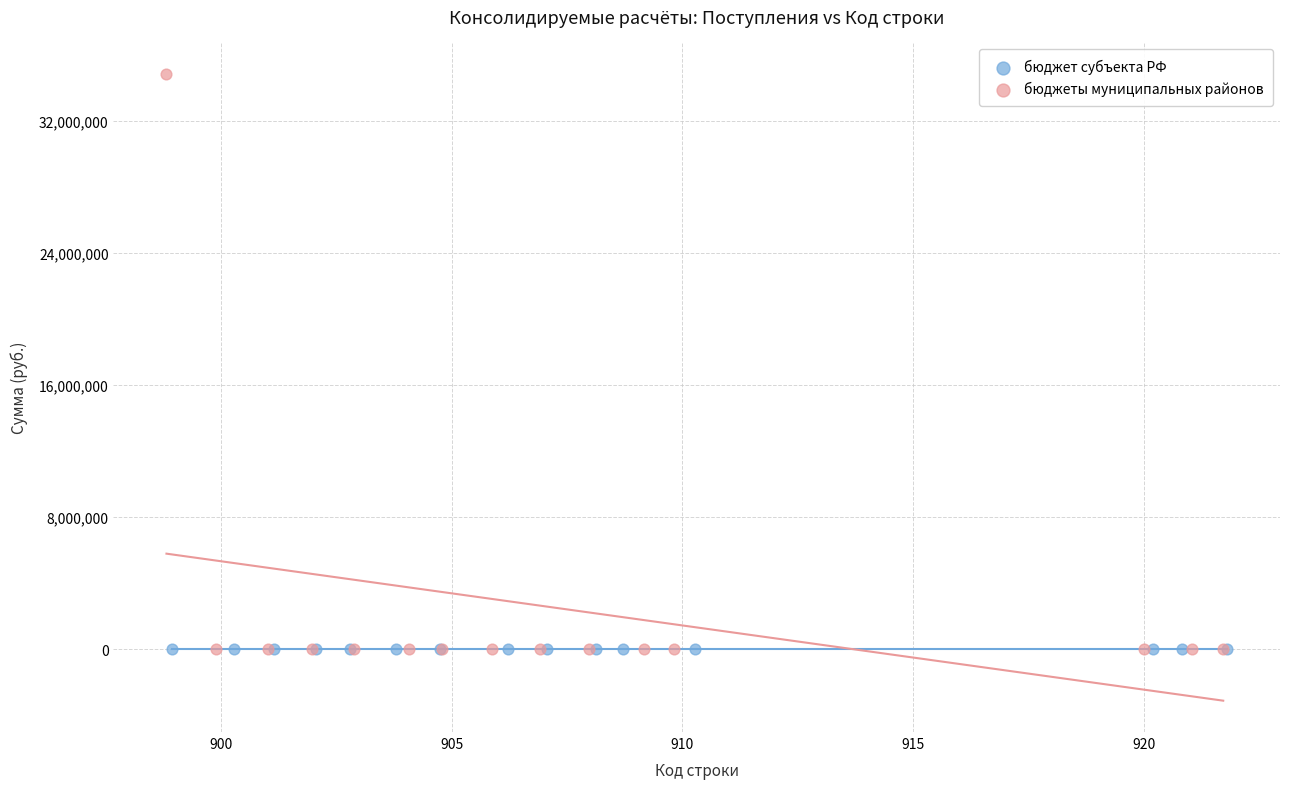

What are all the series names shown in the legend?

бюджет субъекта РФ, бюджеты муниципальных районов